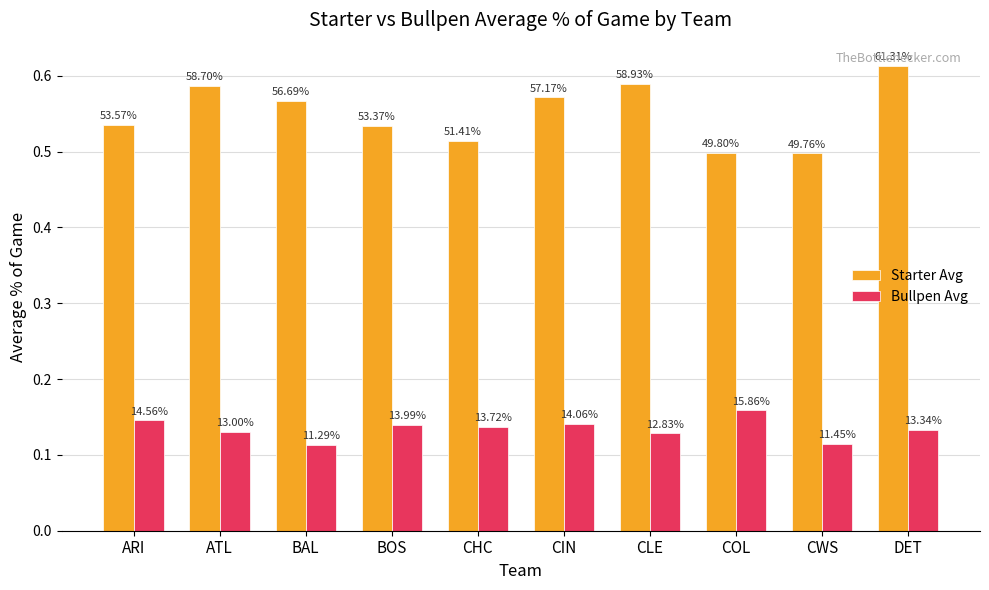

How many groups of bars are there?

10